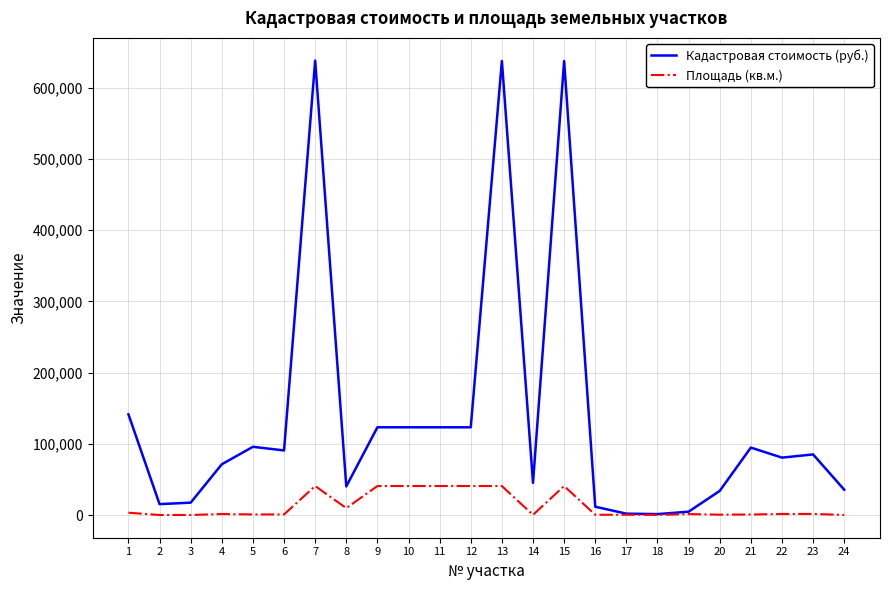

Which series has the largest total across all categories?

Кадастровая стоимость (руб.)